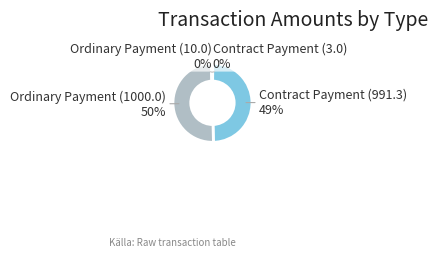

Do Contract Payment (991.3) and Ordinary Payment (1000.0) together represent more than half of the pie?

Yes